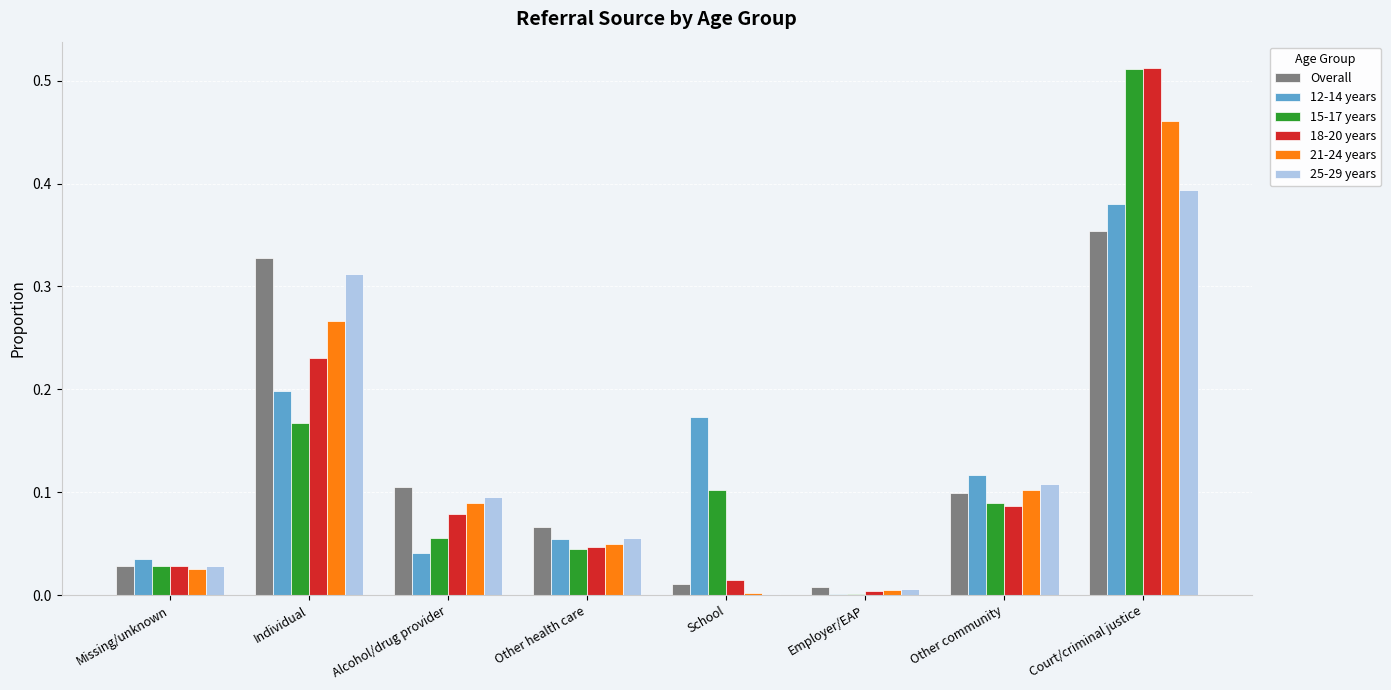

What is the sum of all 25-29 years values?

1.0